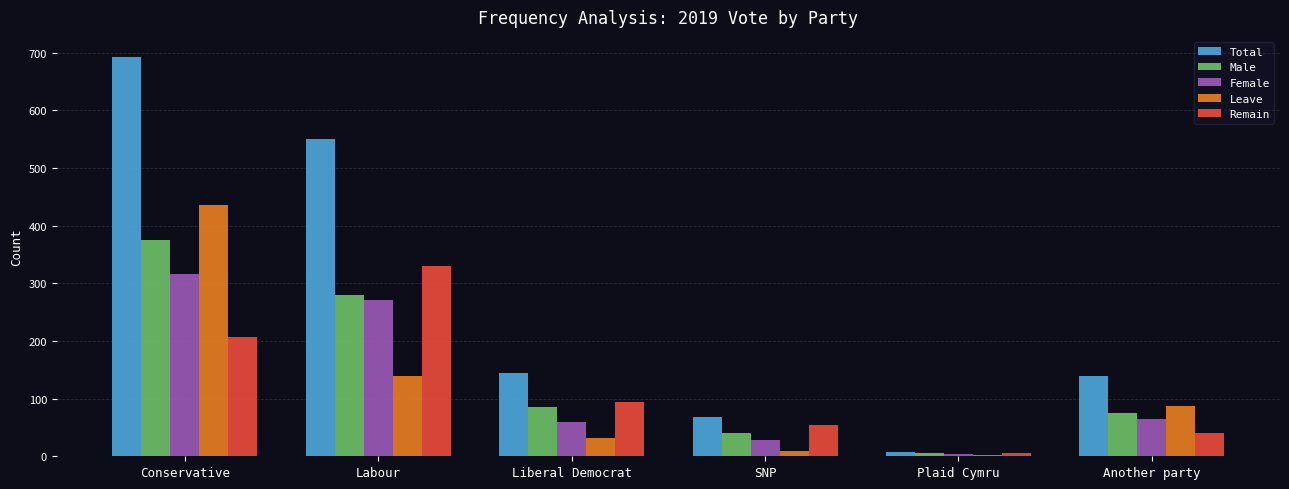

Which category has the highest value in the Remain series?

Labour